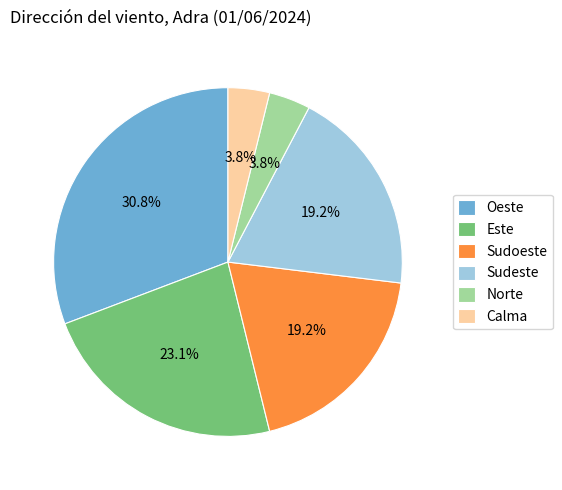

Is it true that Norte is 4% of the pie?

True